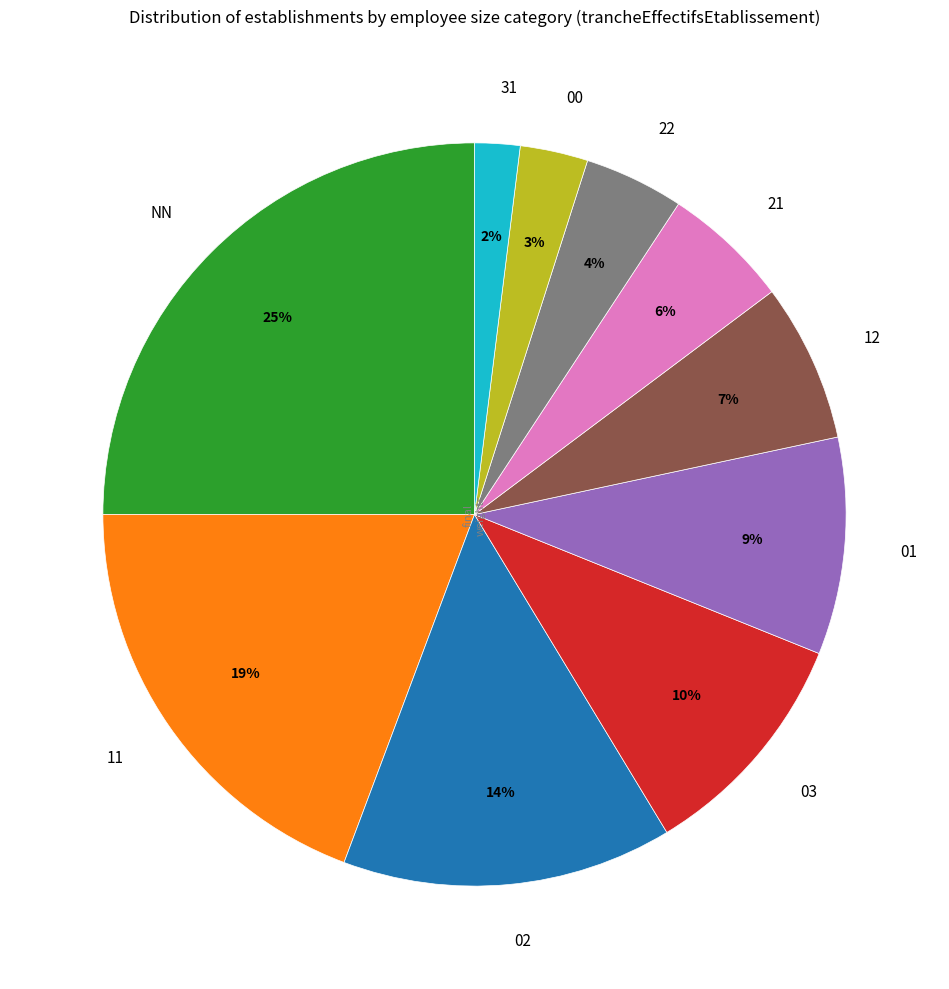

To the nearest percent, what is the average slice percentage?

10%